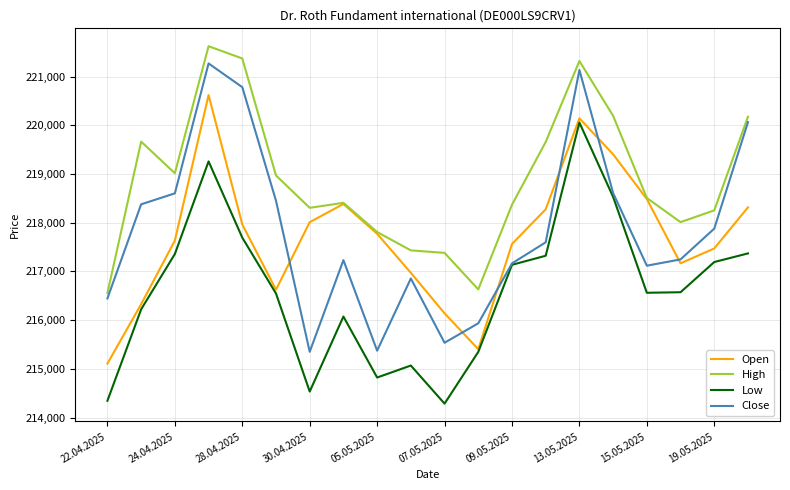

True or false: High and Low intersect in this chart.

False